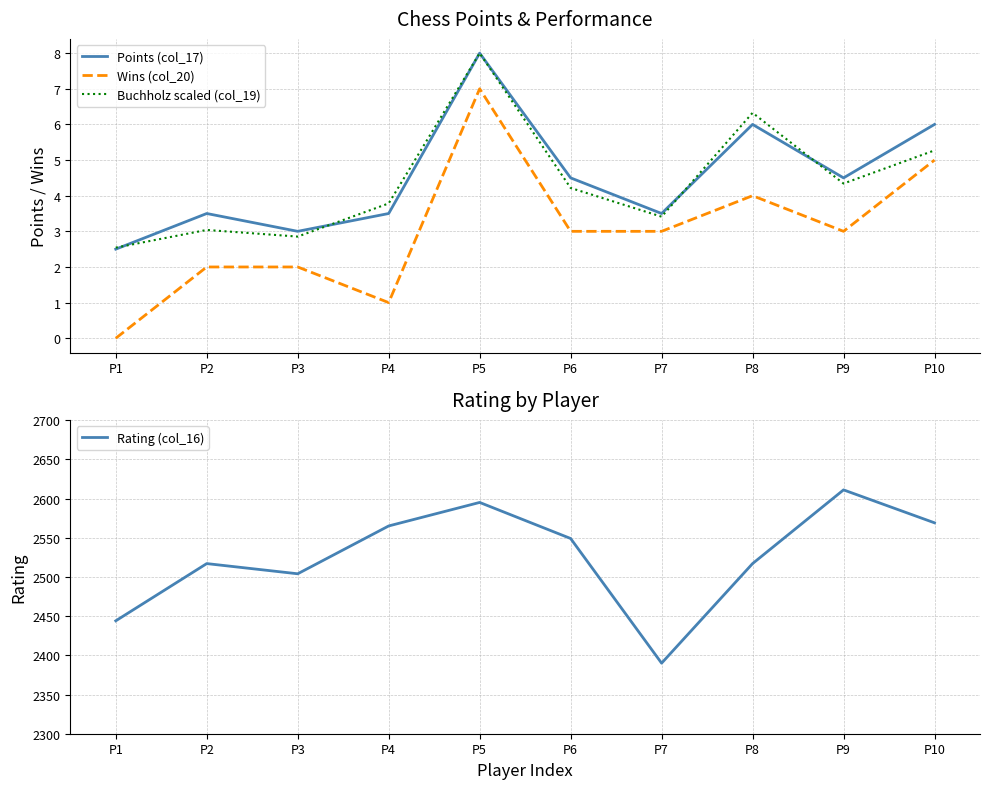

Reading left to right, what are all the values shown in this chart?

Points (col_17): P1=2.5	P2=3.5	P3=3.0	P4=3.5	P5=8.0	P6=4.5	P7=3.5	P8=6.0	P9=4.5	P10=6.0
Wins (col_20): P1=0.0	P2=2.0	P3=2.0	P4=1.0	P5=7.0	P6=3.0	P7=3.0	P8=4.0	P9=3.0	P10=5.0
Buchholz scaled (col_19): P1=2.5	P2=3.0	P3=2.9	P4=3.8	P5=8.0	P6=4.2	P7=3.4	P8=6.3	P9=4.3	P10=5.3
Rating (col_16): P1=2444.0	P2=2517.0	P3=2504.0	P4=2565.0	P5=2595.0	P6=2549.0	P7=2390.0	P8=2517.0	P9=2611.0	P10=2569.0